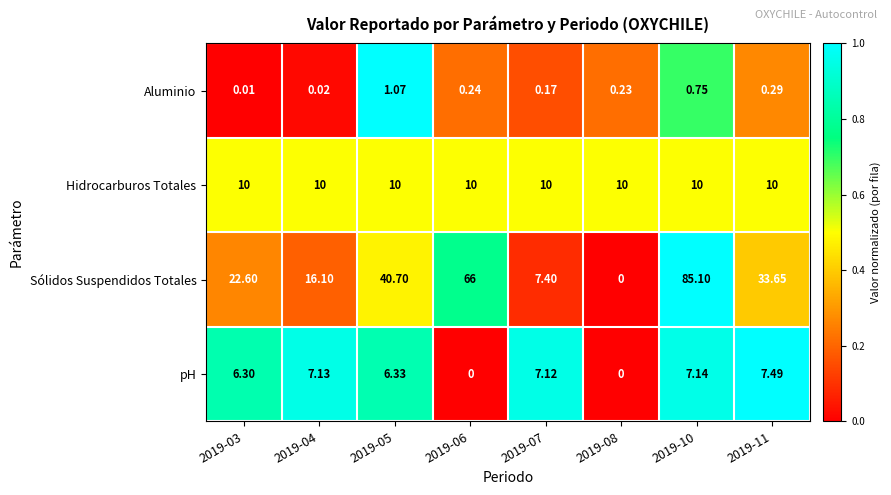

At 2019-05, list the series in order from smallest to largest.

Aluminio, pH, Hidrocarburos Totales, Sólidos Suspendidos Totales